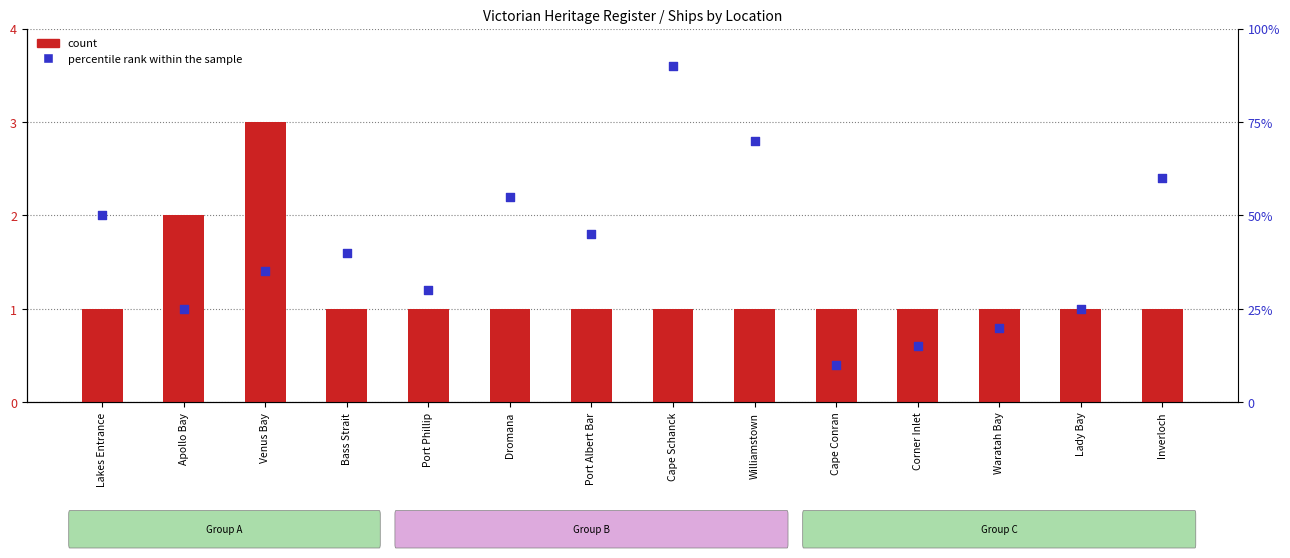

Which series has the largest total across all categories?

percentile rank within the sample